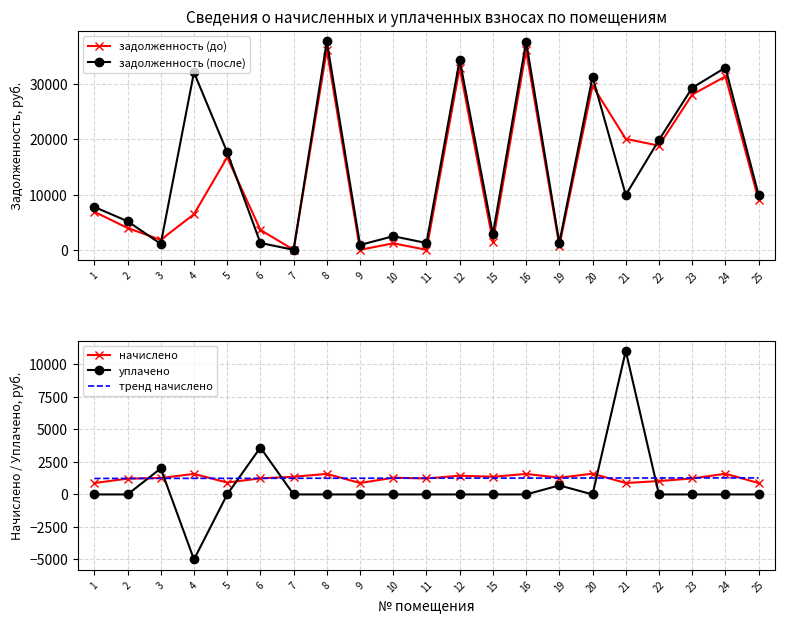

What is the total value across all series at 12?

70114.3